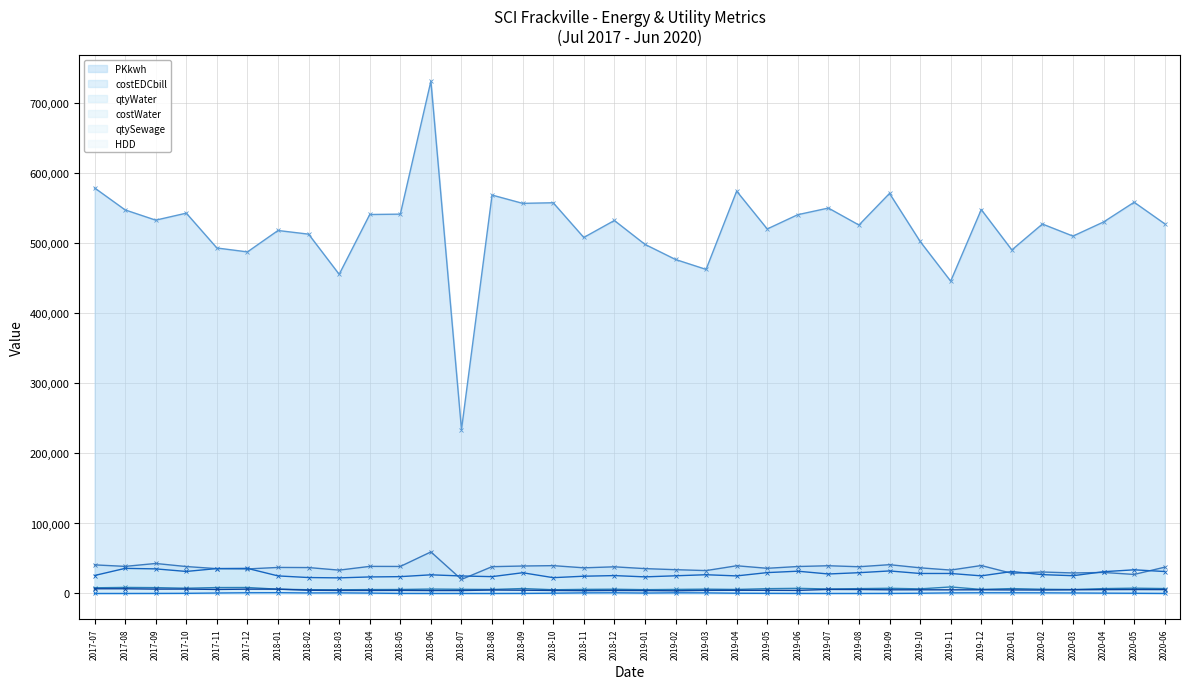

What is the label of the 13th point from the right?

2019-06